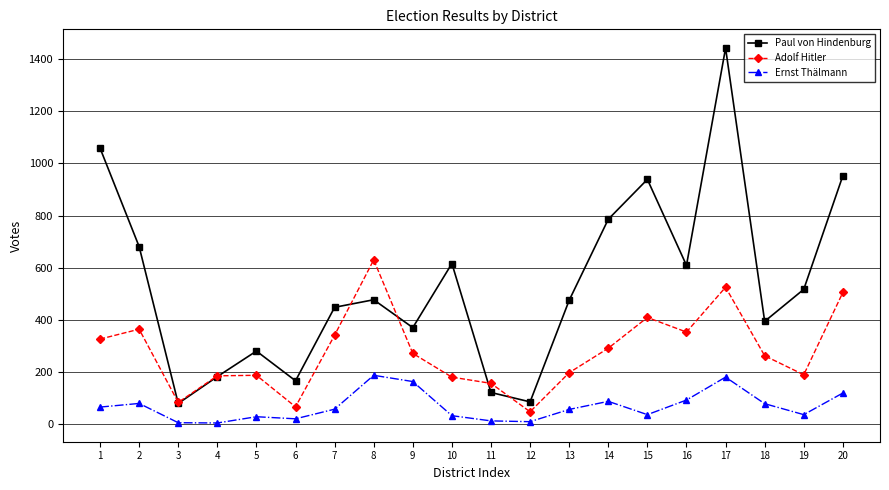

Where is the first local maximum for Paul von Hindenburg?

5